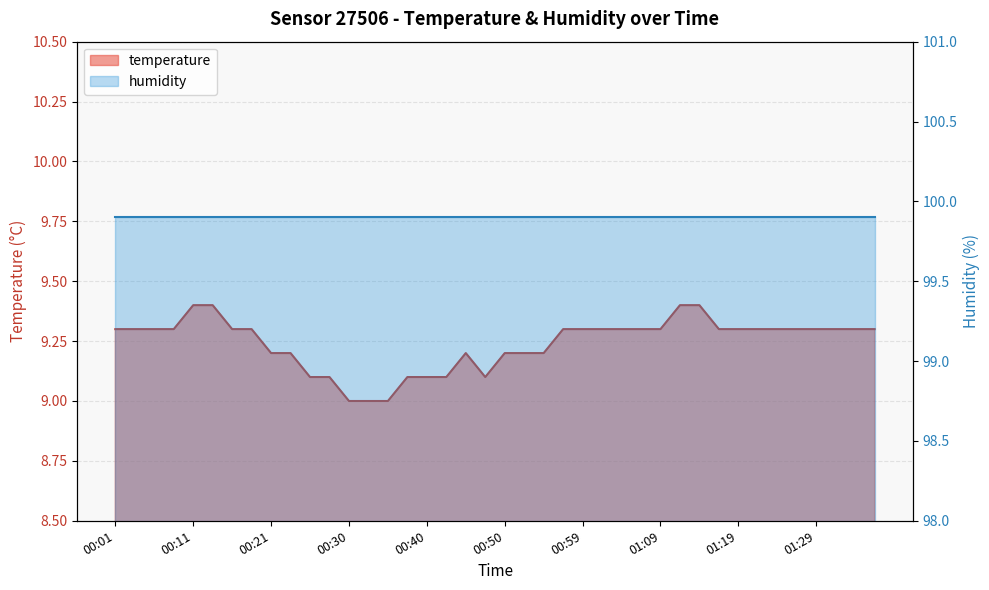

Is it true that the value at 00:28 is 3.1?

False